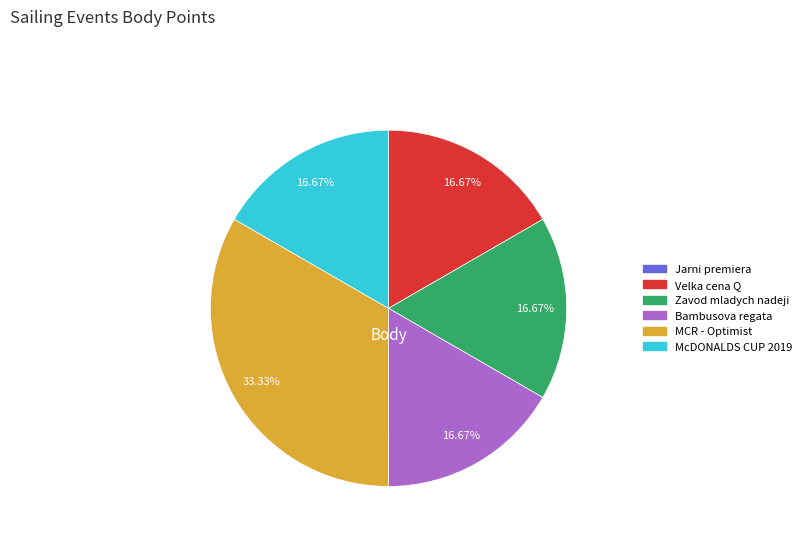

To the nearest percent, what is the difference between the largest and smallest slice percentages?

33%